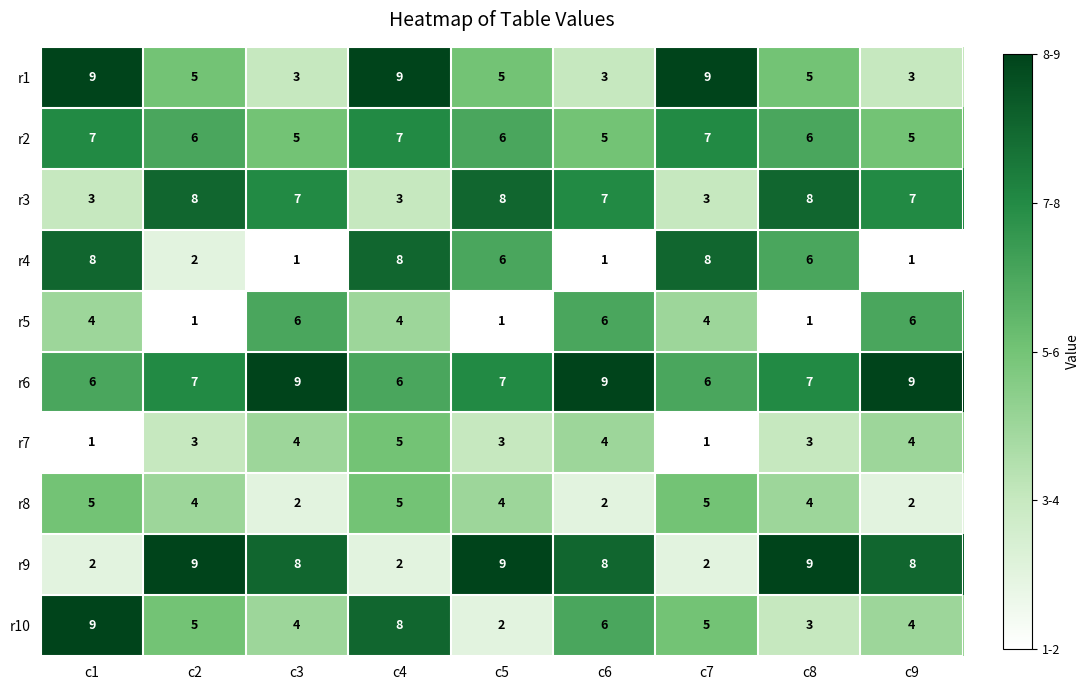

What is the sum of all r1 values?

51